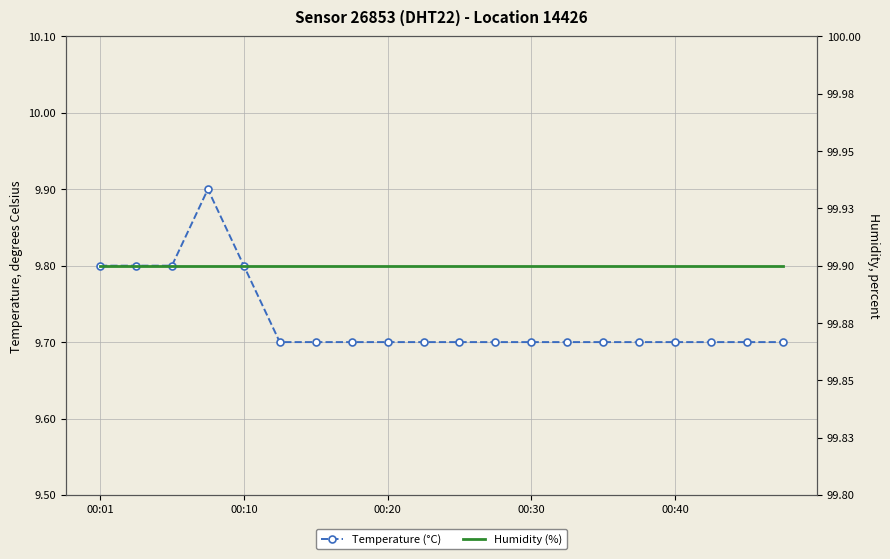

What is the maximum value shown in the chart?

99.9